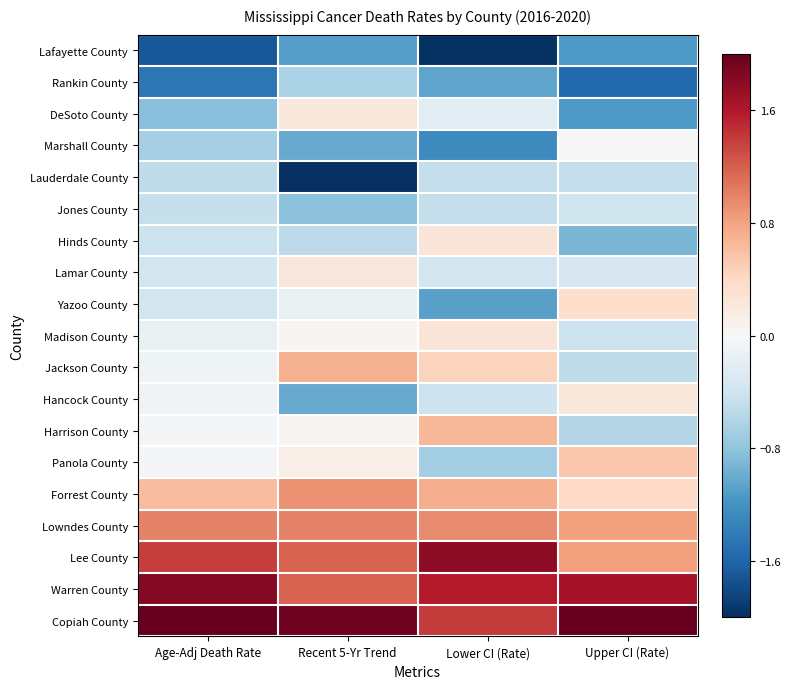

Which category has the lowest value across all series?

Recent 5-Yr Trend